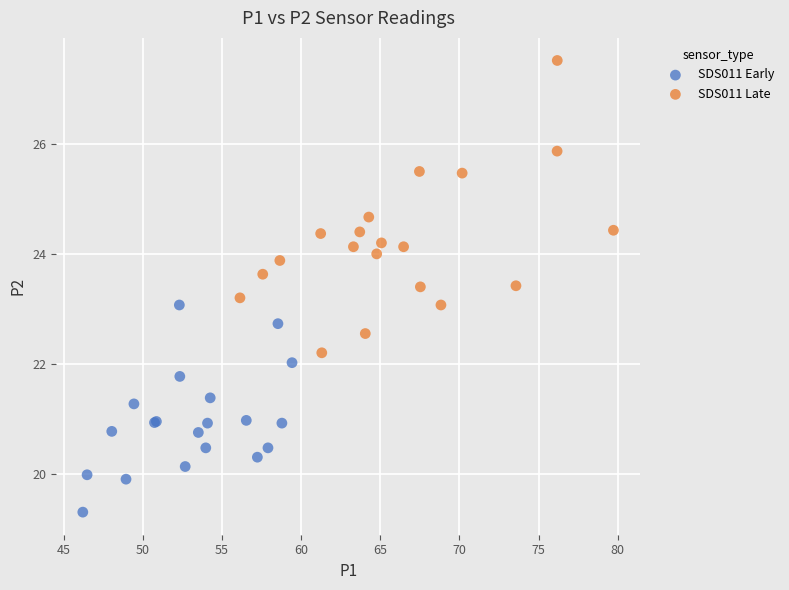

Which series reaches the minimum Y coordinate?

SDS011 Early